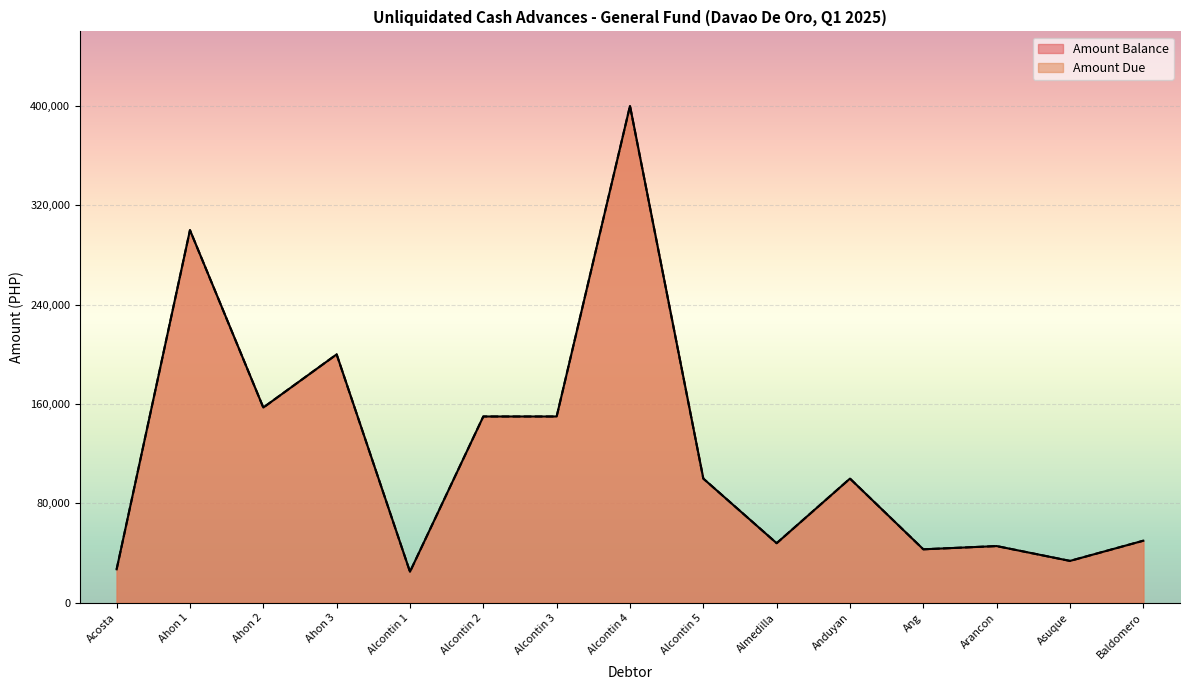

Between Ahon 2 and Alcontin 5, which is larger?

Ahon 2